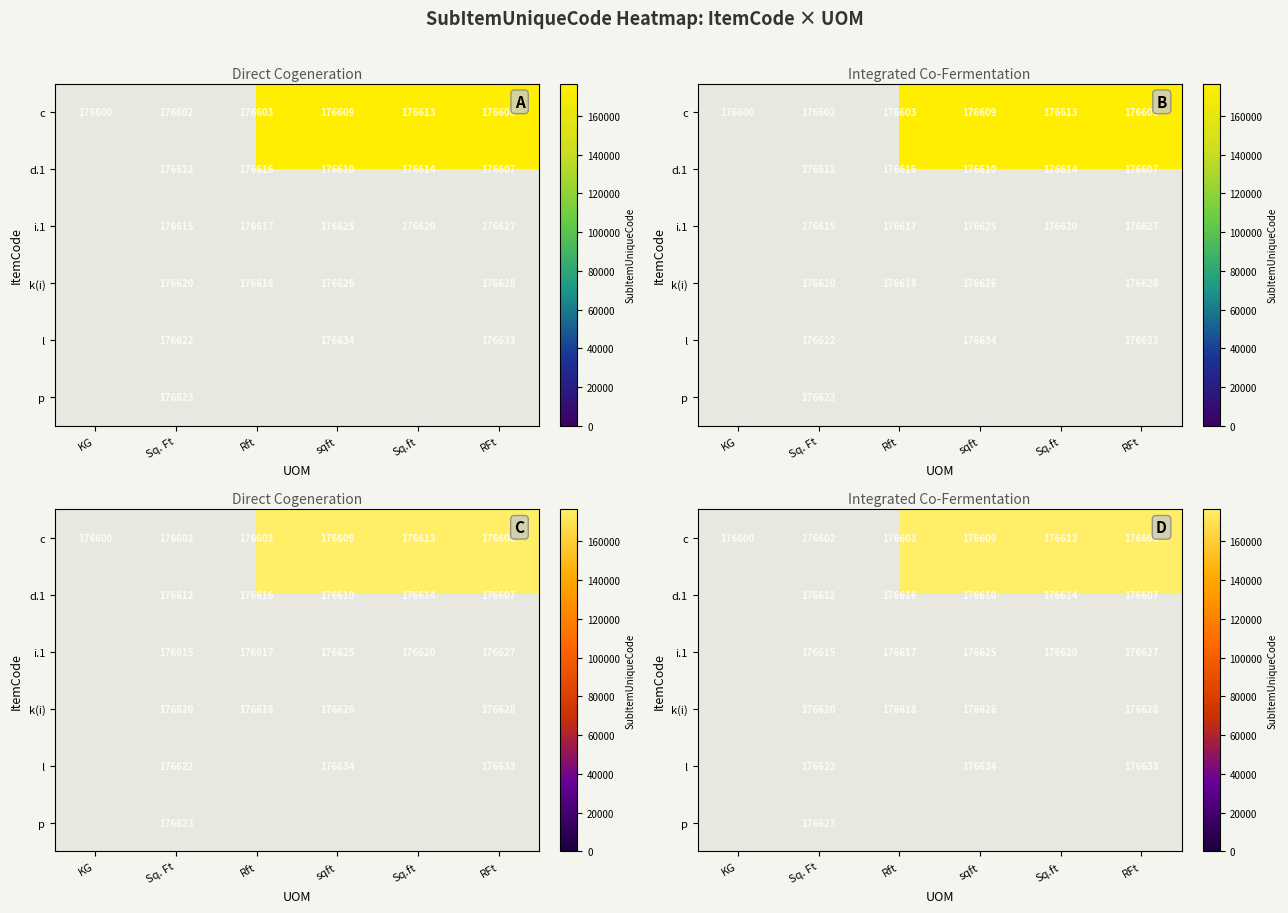

What is the greatest value displayed?

176634.0